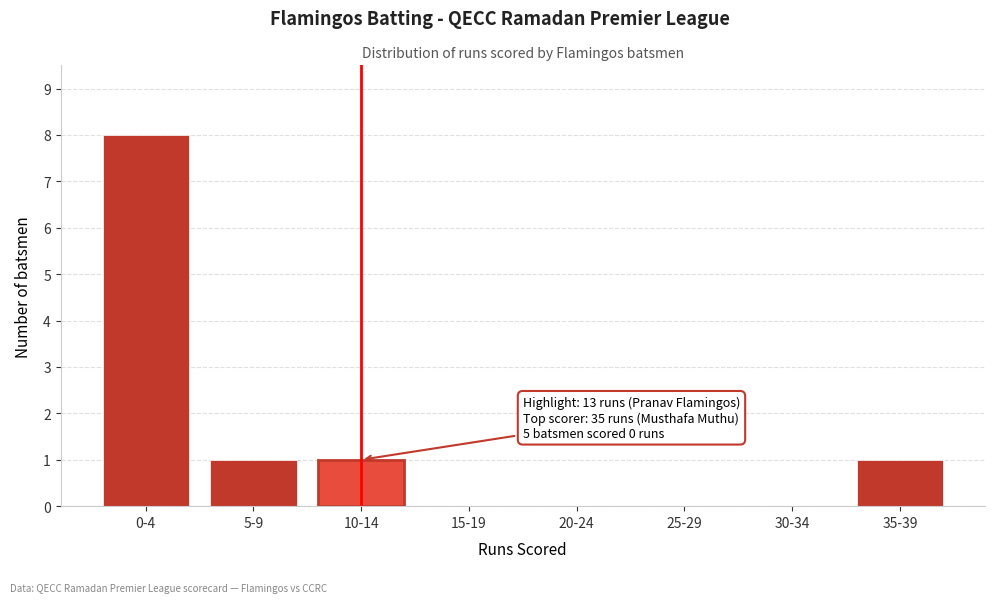

Reading right to left, extract all data points from this chart.

35-39=1	30-34=0	25-29=0	20-24=0	15-19=0	10-14=1	5-9=1	0-4=8